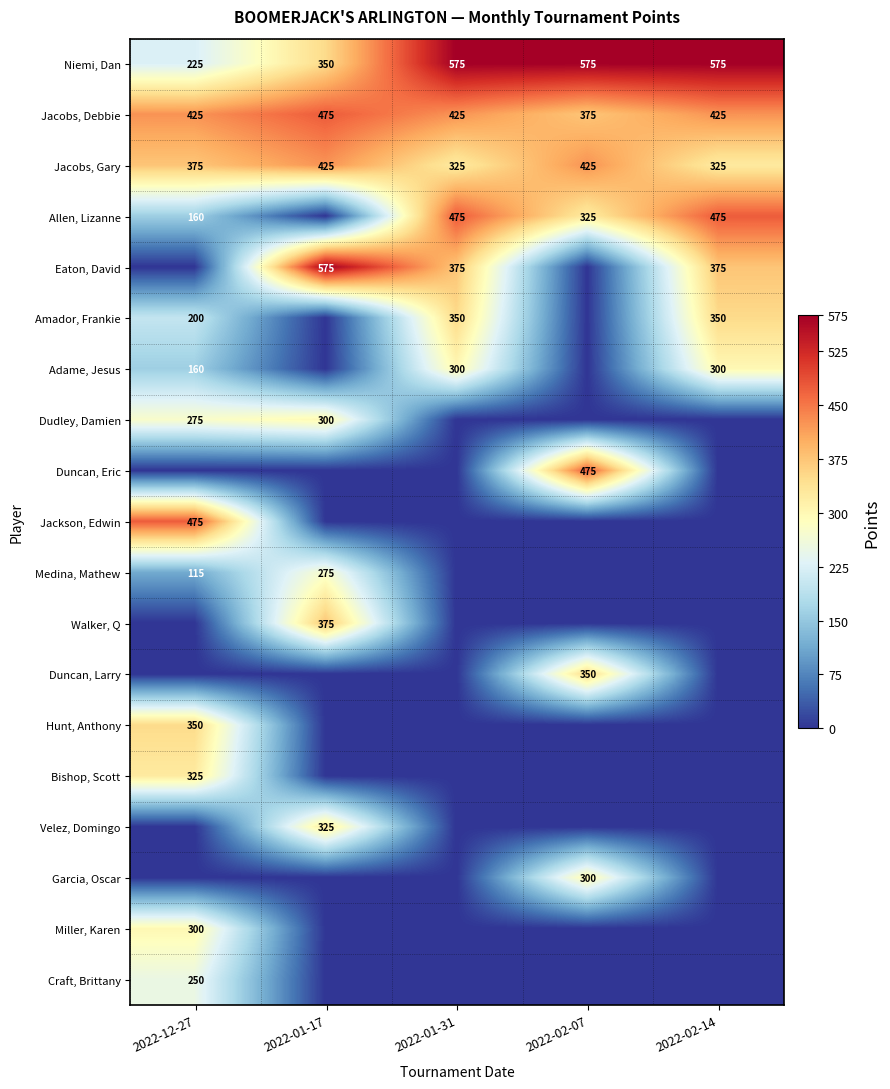

Is it true that Allen, Lizanne equals 475 at 2022-02-14?

True